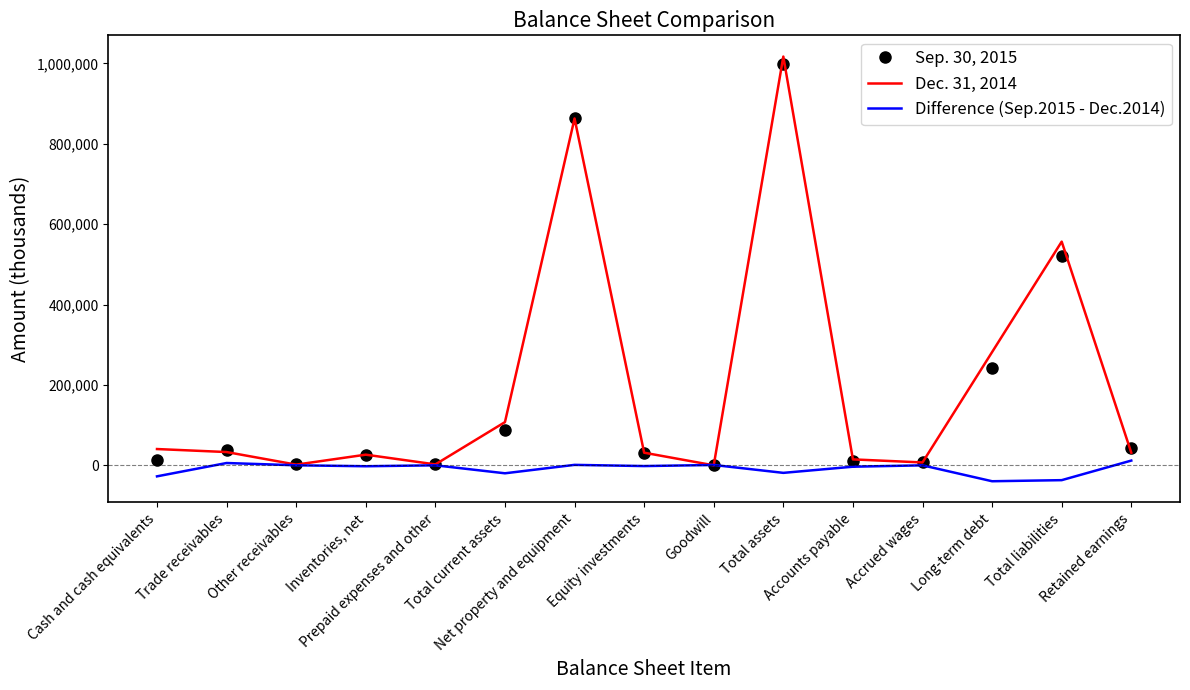

Which series has the largest range (max minus min)?

Dec. 31, 2014